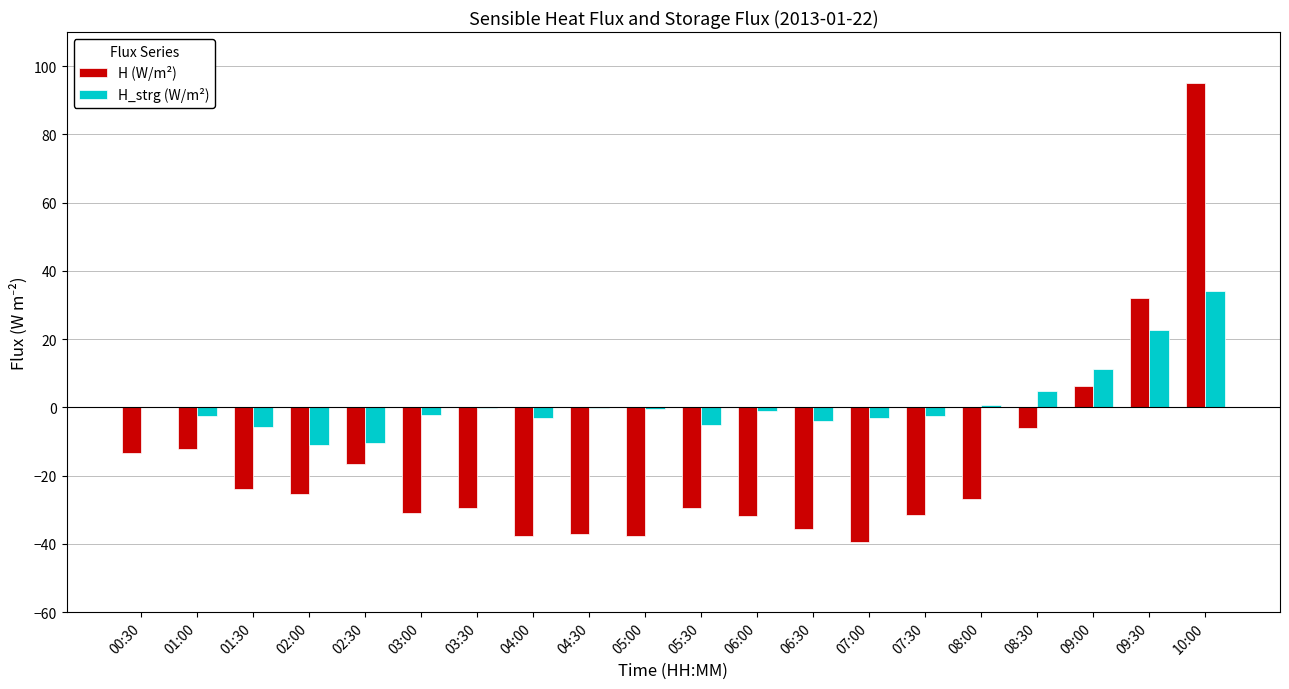

At which category is the sum across all series the highest?

10:00